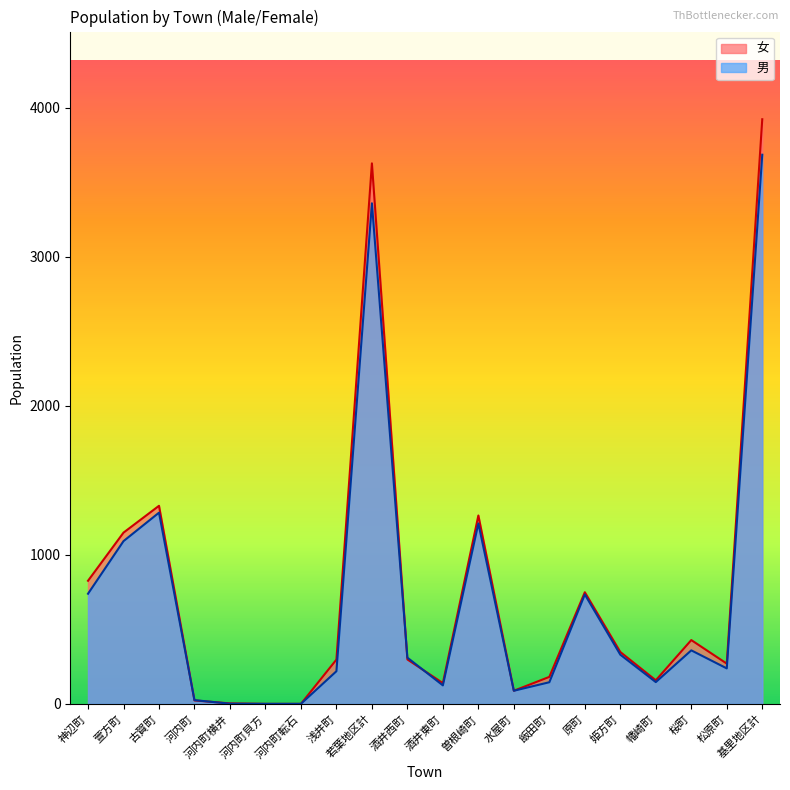

What is the sum of the 男 values at 水屋町 and 河内町転石?

88